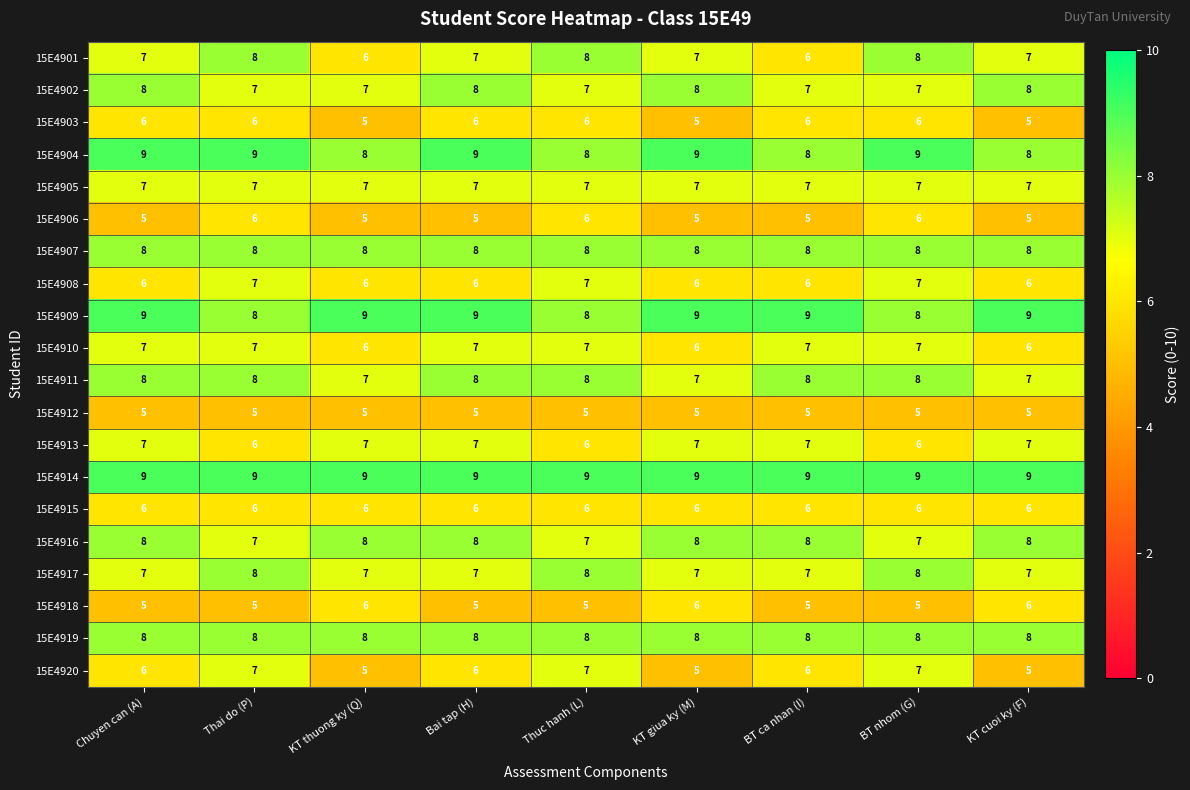

What is the approximate value of 15E4909 at BT nhom (G)?

8